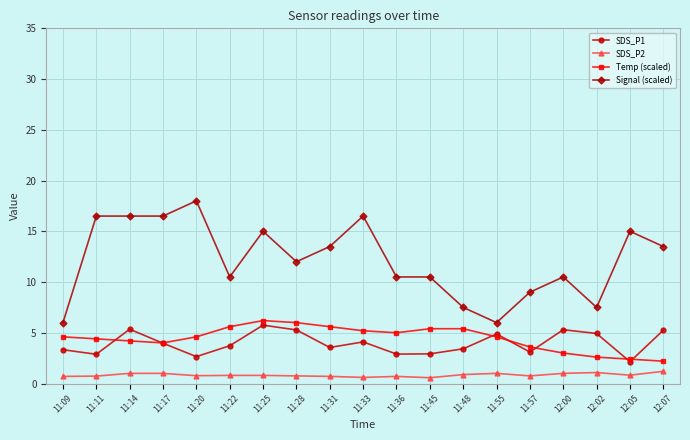

Where is the first local maximum for SDS_P1?

11:14